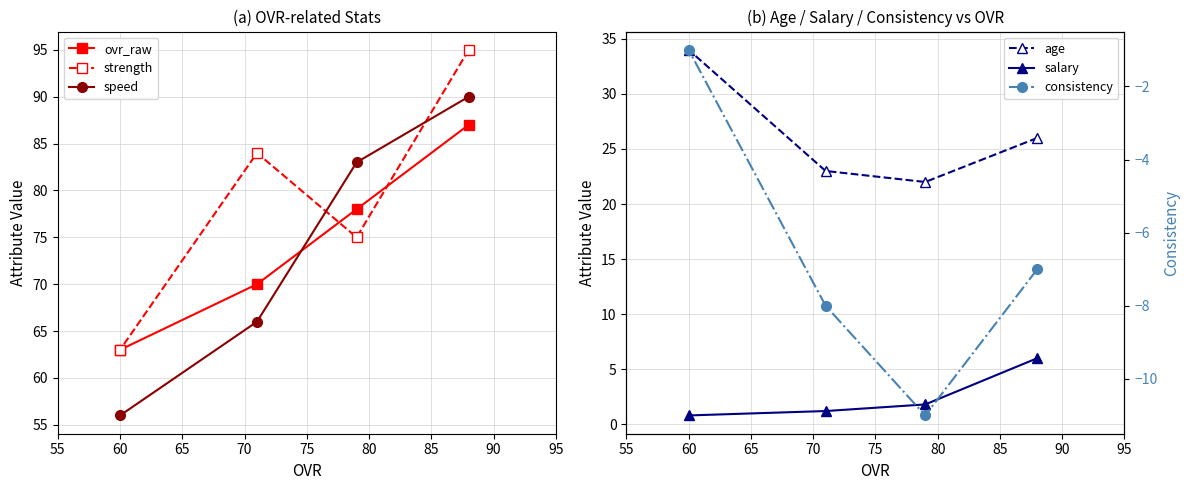

What is the lowest value of the strength series?

63